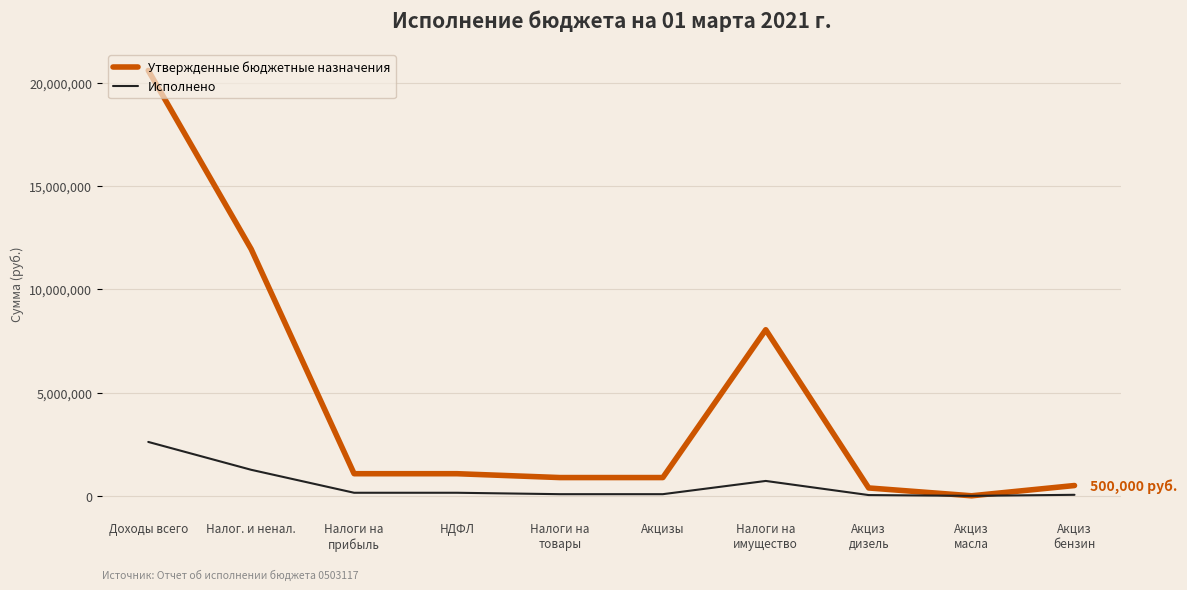

What is the maximum value for Утвержденные бюджетные назначения?

20596920.1